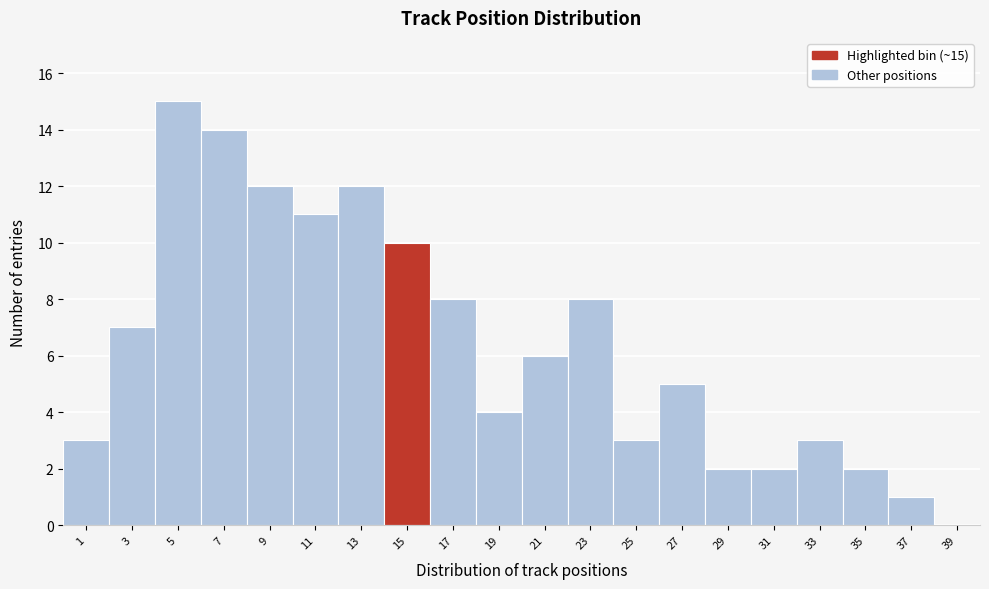

Reading right to left, transcribe all the data shown in this chart.

39=0	37=1	35=2	33=3	31=2	29=2	27=5	25=3	23=8	21=6	19=4	17=8	15=10	13=12	11=11	9=12	7=14	5=15	3=7	1=3